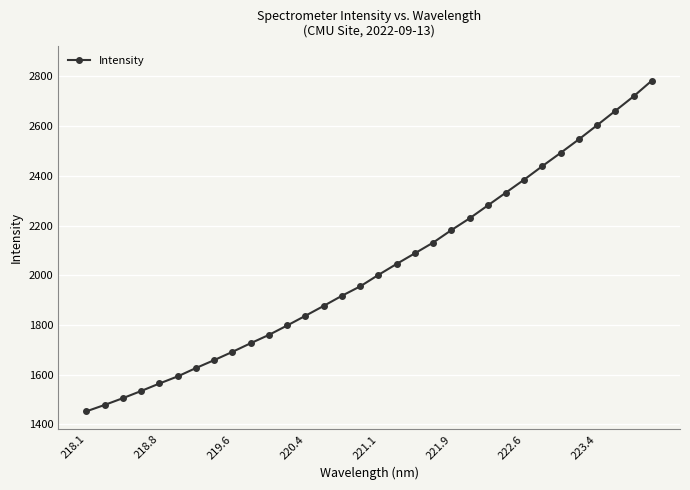

What is the value of the 2nd point from the left?

1478.6